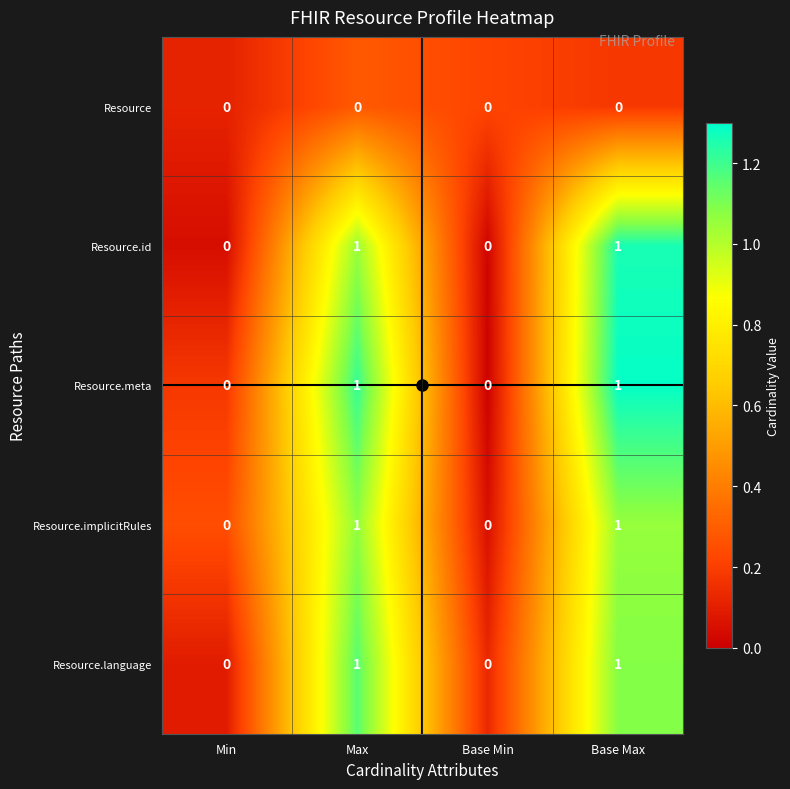

True or false: Resource.language has a value of 1 at Base Max.

True